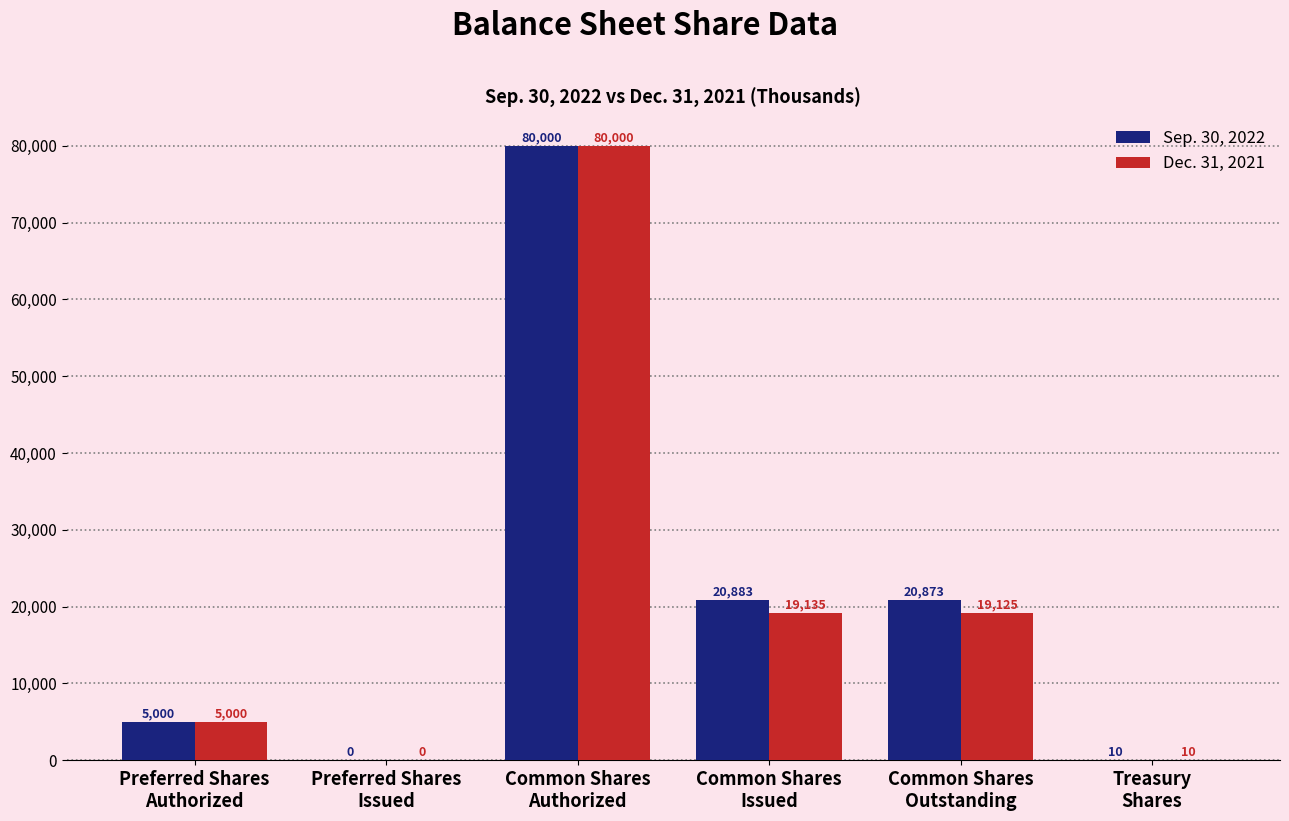

How many series are shown in this chart?

2